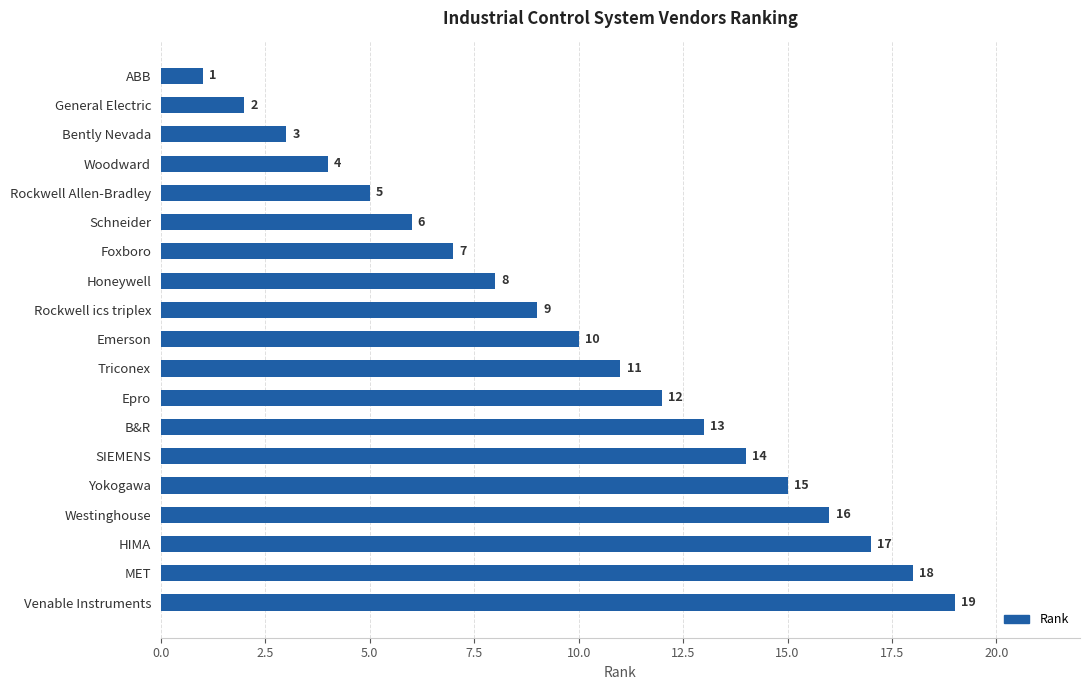

What is the ratio of the value at Yokogawa to the value at Honeywell?

1.9